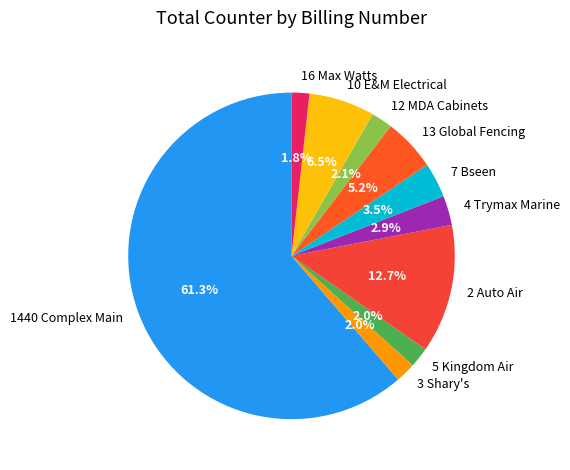

Combined, what portion of the pie is 1440 Complex Main and 7 Bseen?

64.8%